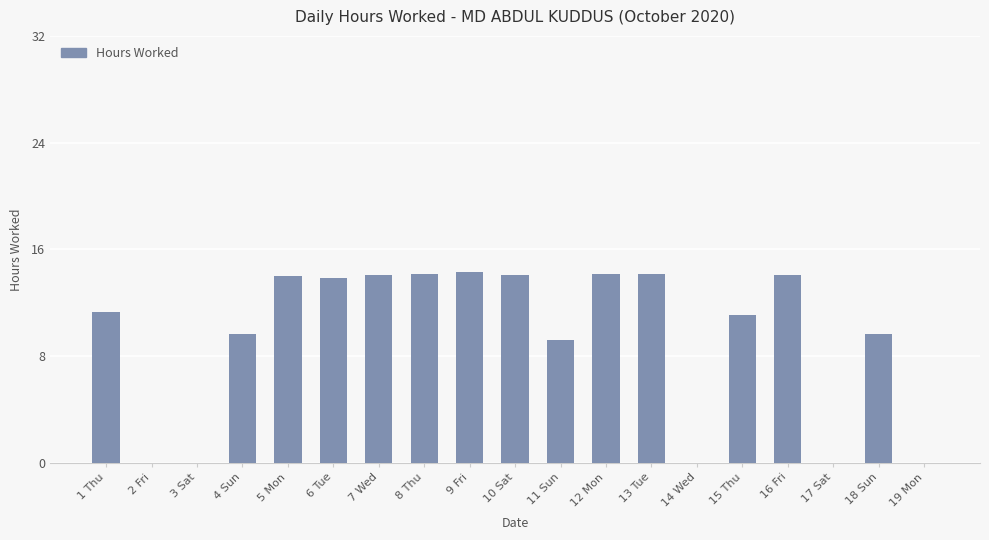

Where does the data first go above 11?

1 Thu